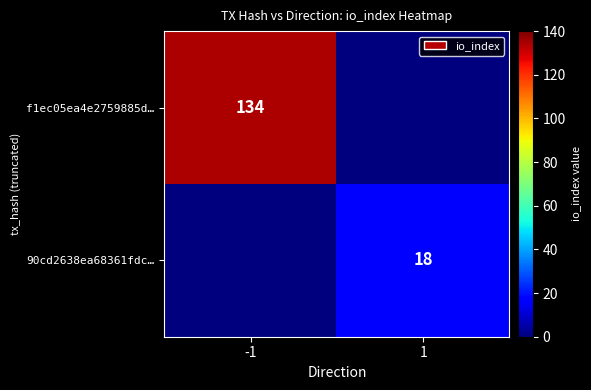

The value of f1ec05ea4e2759885d… at -1 is 176. True or false?

False